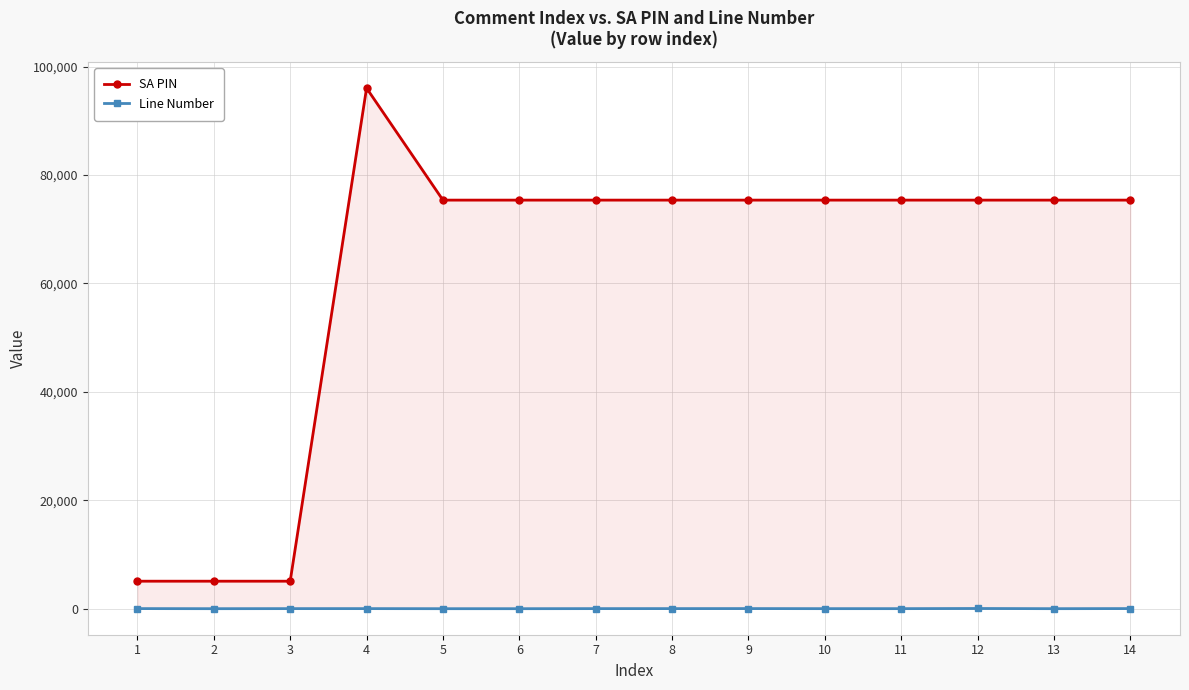

Which category has the lowest value across all series?

5